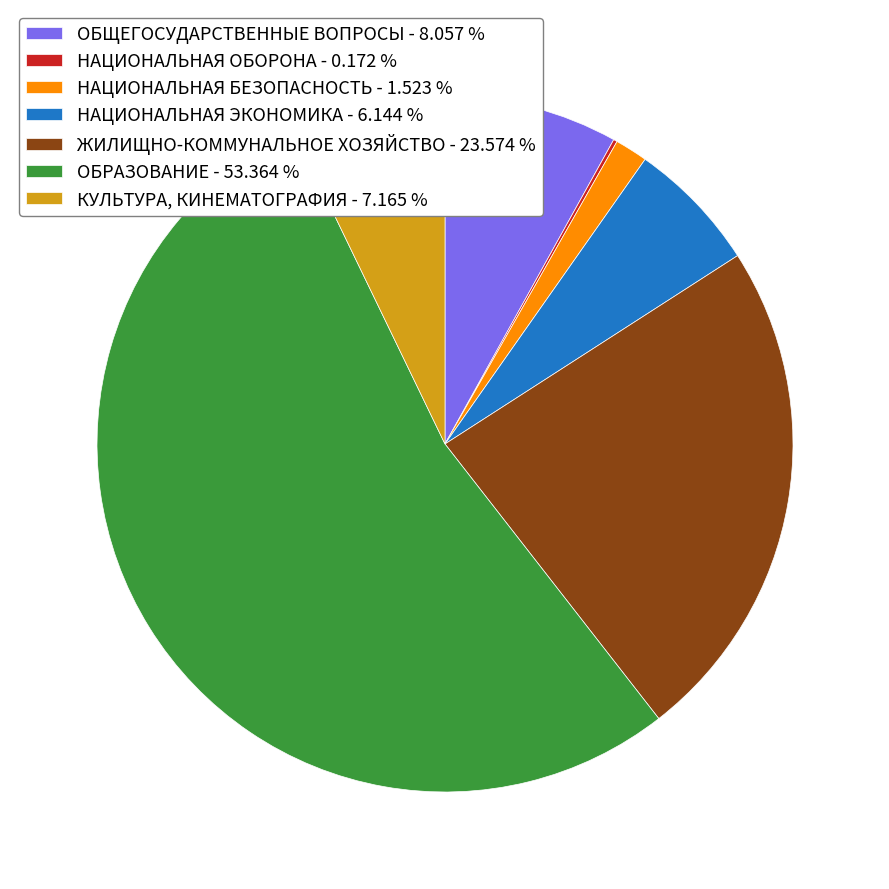

Combined, do ОБЩЕГОСУДАРСТВЕННЫЕ ВОПРОСЫ - 8.057 % and НАЦИОНАЛЬНАЯ БЕЗОПАСНОСТЬ - 1.523 % account for over 50%?

No